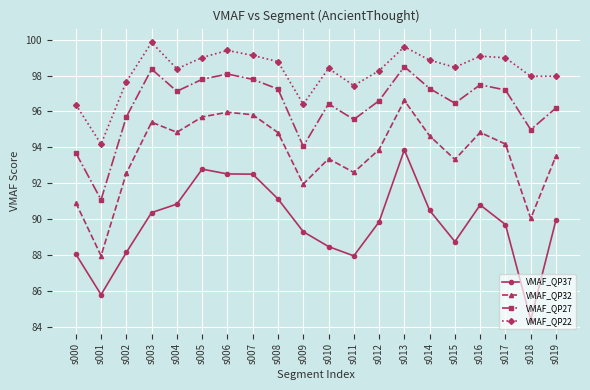

Rank the series at s018 from lowest to highest value.

VMAF_QP37, VMAF_QP32, VMAF_QP27, VMAF_QP22